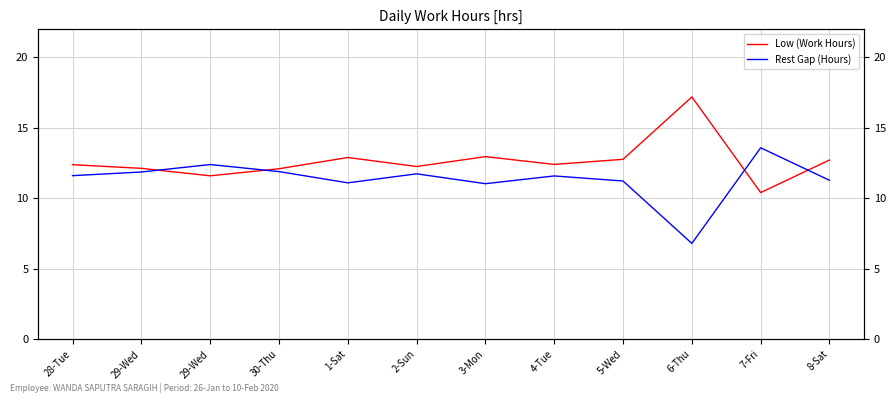

Reading right to left, list all the values displayed in this chart.

Low (Work Hours): 8-Sat=12.7	7-Fri=10.4	6-Thu=17.2	5-Wed=12.8	4-Tue=12.4	3-Mon=13.0	2-Sun=12.3	1-Sat=12.9	30-Thu=12.1	29-Wed=11.6	29-Wed=12.1	28-Tue=12.4
Rest Gap (Hours): 8-Sat=11.3	7-Fri=13.6	6-Thu=6.8	5-Wed=11.2	4-Tue=11.6	3-Mon=11.0	2-Sun=11.7	1-Sat=11.1	30-Thu=11.9	29-Wed=12.4	29-Wed=11.9	28-Tue=11.6